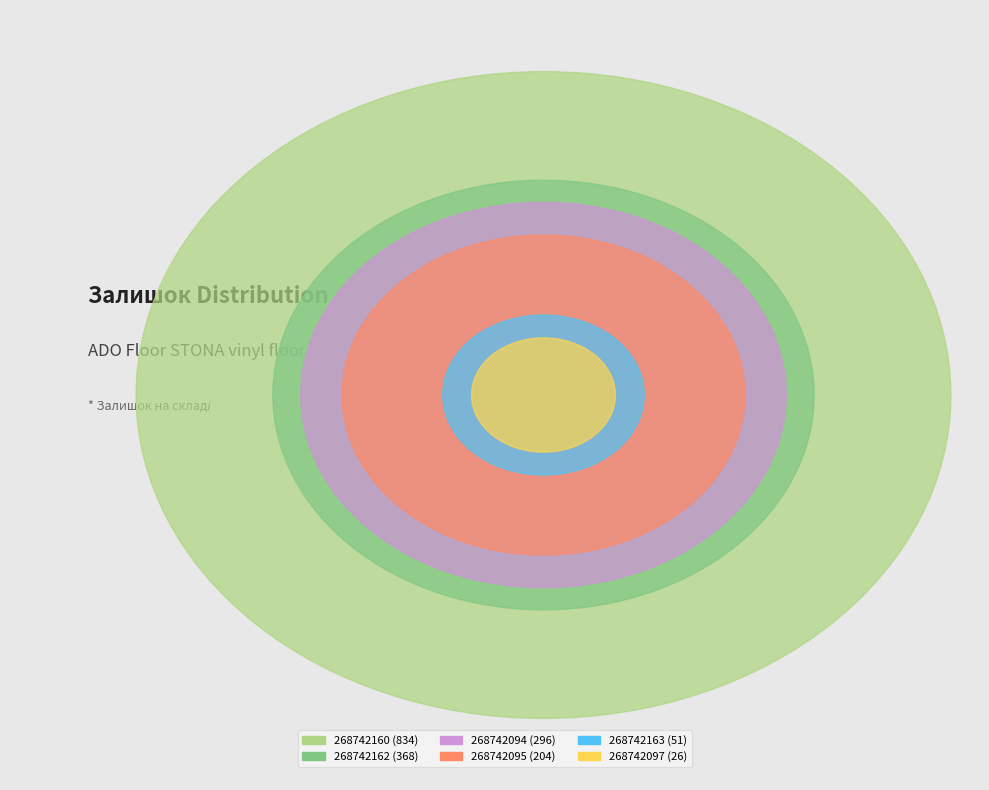

Approximately how many times larger is the value at 268742094 compared to 268742160?

0.4